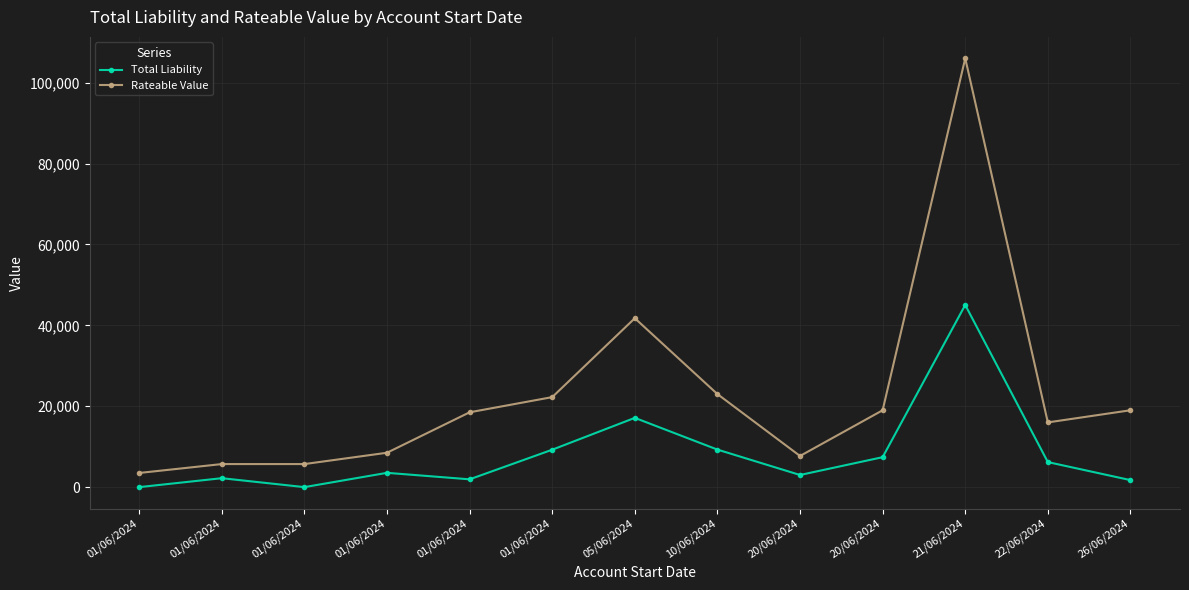

The Rateable Value series shows 19000.0 at 20/06/2024. True or false?

True